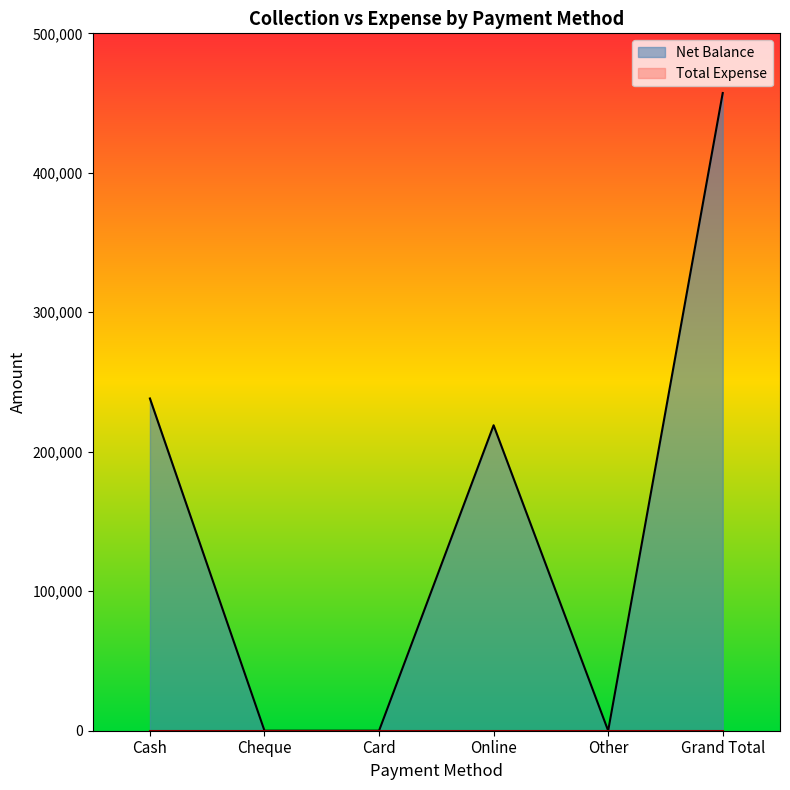

Does the chart display data point markers on the line(s)?

No